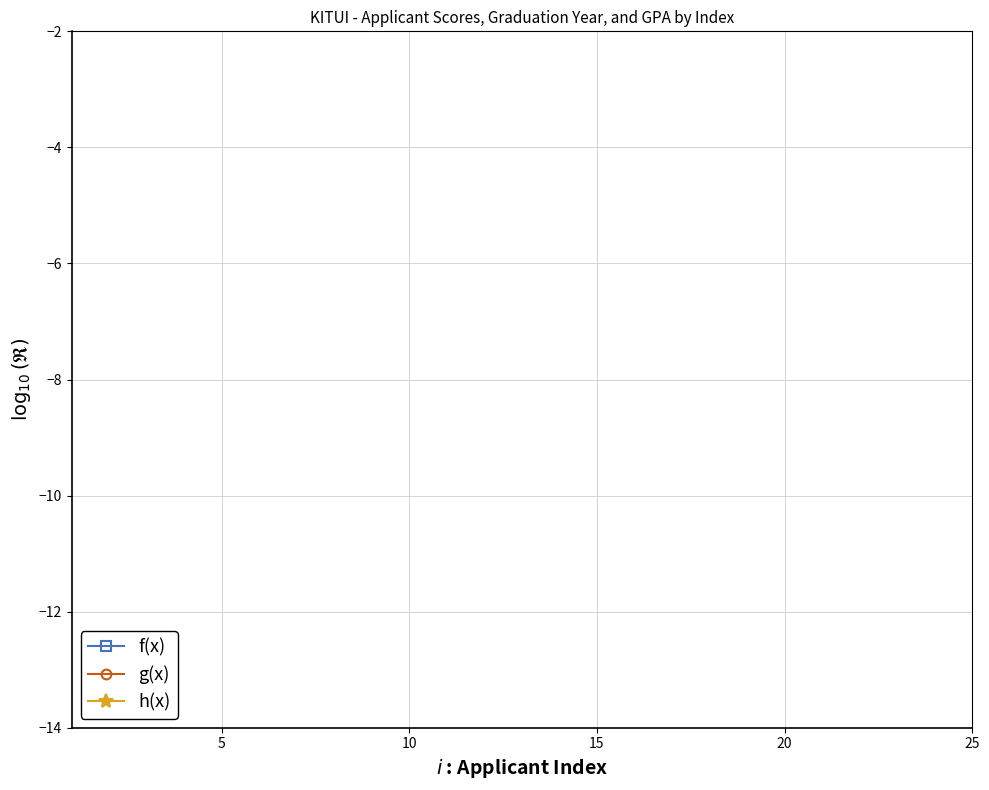

How many data points in h(x) are less than 0?

22